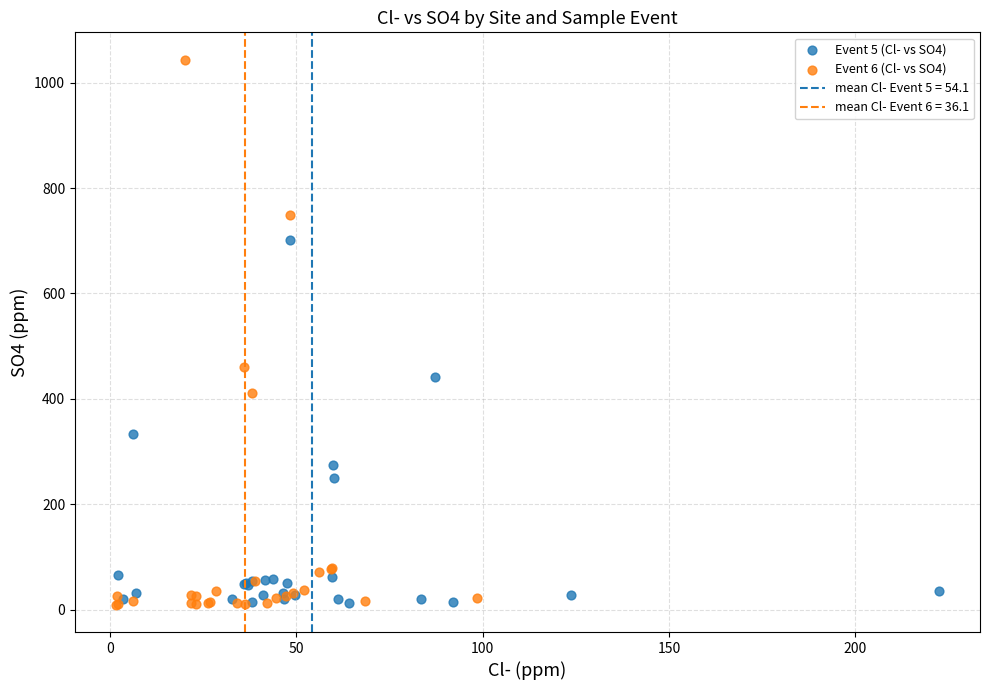

Which series has the largest Y range (max minus min)?

Event 6 (Cl- vs SO4)